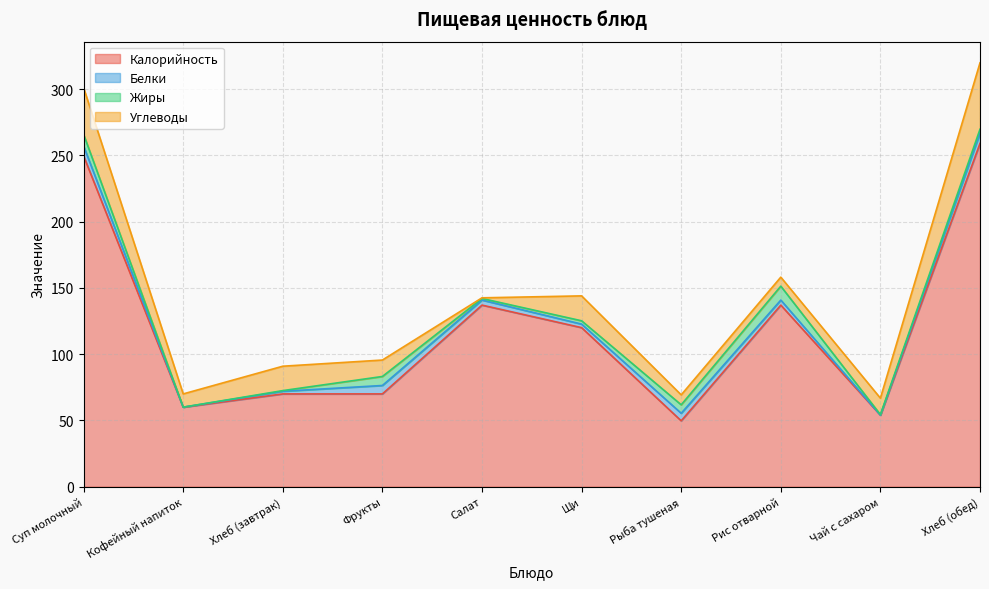

Reading left to right, extract all data points from this chart.

Калорийность: Суп молочный=249.6	Кофейный напиток=60.0	Хлеб (завтрак)=70.0	Фрукты=70.0	Салат=137.0	Щи=120.0	Рыба тушеная=49.7	Рис отварной=137.0	Чай с сахаром=54.0	Хлеб (обед)=259.0
Белки: Суп молочный=7.4	Кофейный напиток=0.0	Хлеб (завтрак)=2.0	Фрукты=6.4	Салат=3.8	Щи=2.7	Рыба тушеная=5.7	Рис отварной=3.8	Чай с сахаром=0.0	Хлеб (обед)=7.7
Жиры: Суп молочный=8.8	Кофейный напиток=0.0	Хлеб (завтрак)=0.5	Фрукты=6.8	Салат=1.2	Щи=2.5	Рыба тушеная=6.4	Рис отварной=10.5	Чай с сахаром=0.4	Хлеб (обед)=3.0
Углеводы: Суп молочный=35.2	Кофейный напиток=10.0	Хлеб (завтрак)=18.4	Фрукты=12.4	Салат=0.5	Щи=18.8	Рыба тушеная=7.5	Рис отварной=6.8	Чай с сахаром=12.4	Хлеб (обед)=50.1